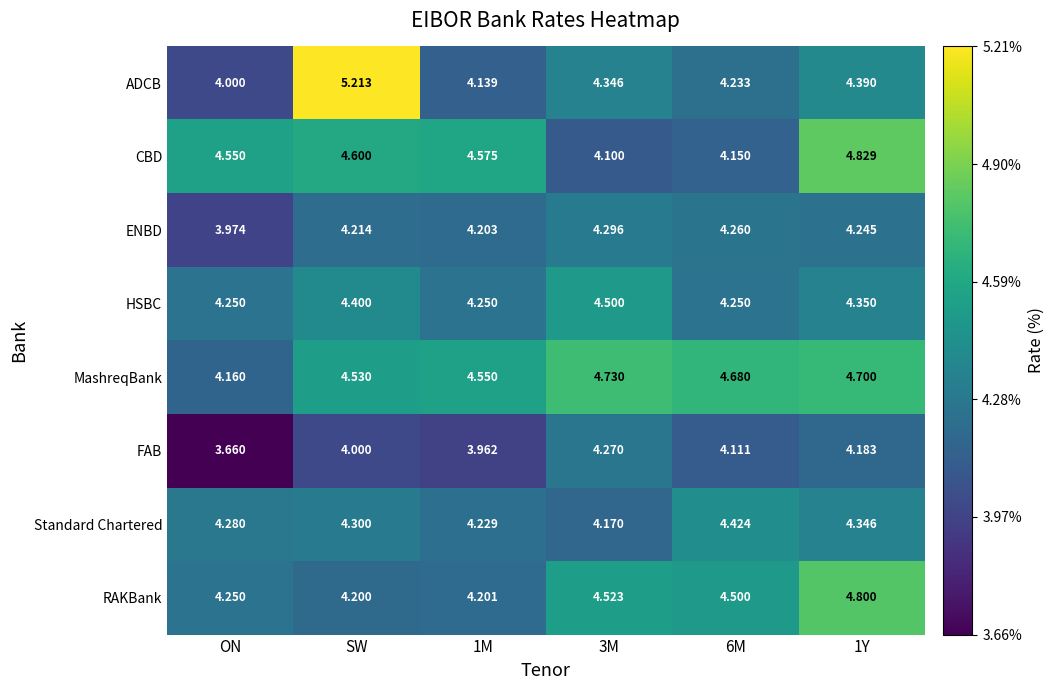

At 6M, list the series in order from largest to smallest.

MashreqBank, RAKBank, Standard Chartered, ENBD, HSBC, ADCB, CBD, FAB